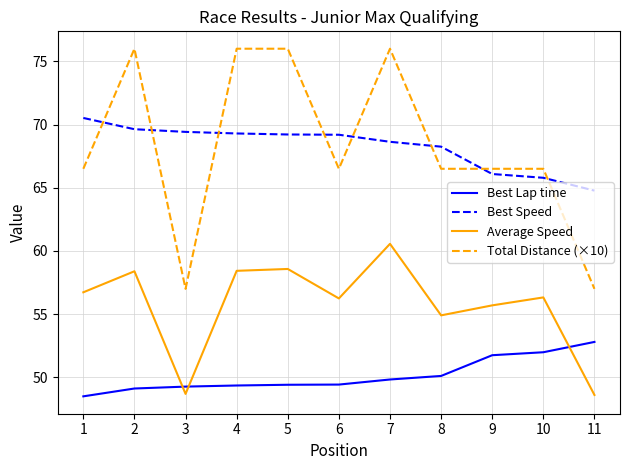

List the series in order of their peak value, highest first.

Total Distance (×10), Best Speed, Average Speed, Best Lap time